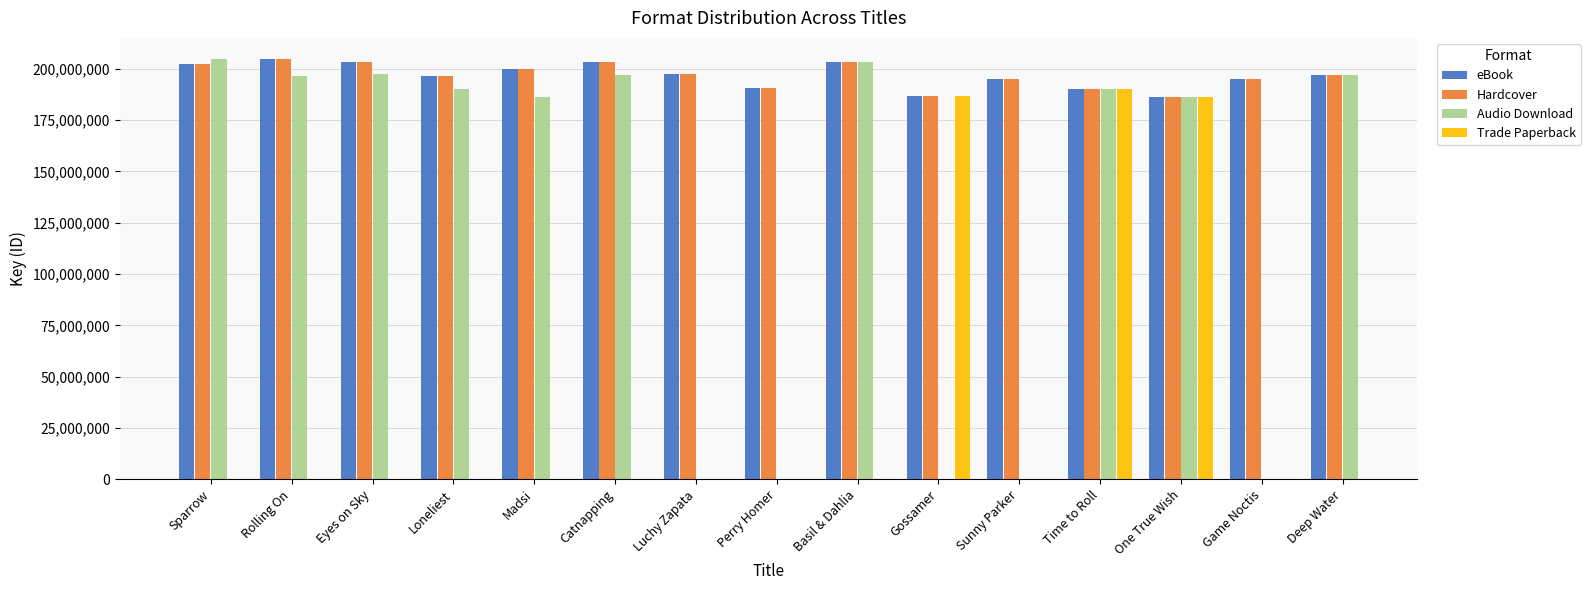

Is the value of Trade Paperback at Game Noctis greater than the value of Audio Download at Time to Roll?

No